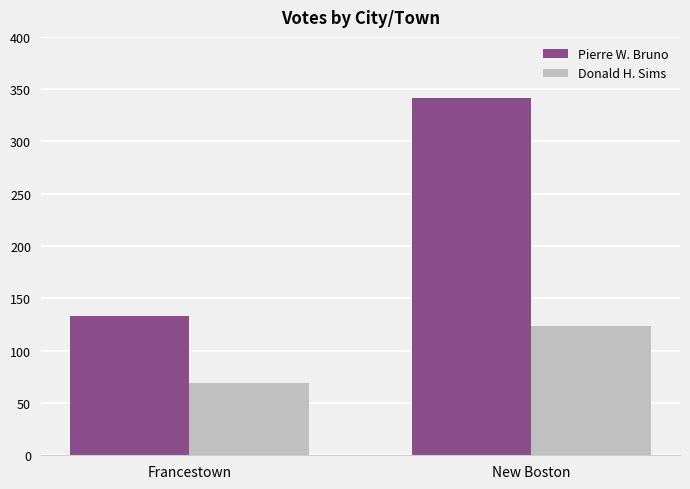

Which series has the widest spread of values?

Pierre W. Bruno